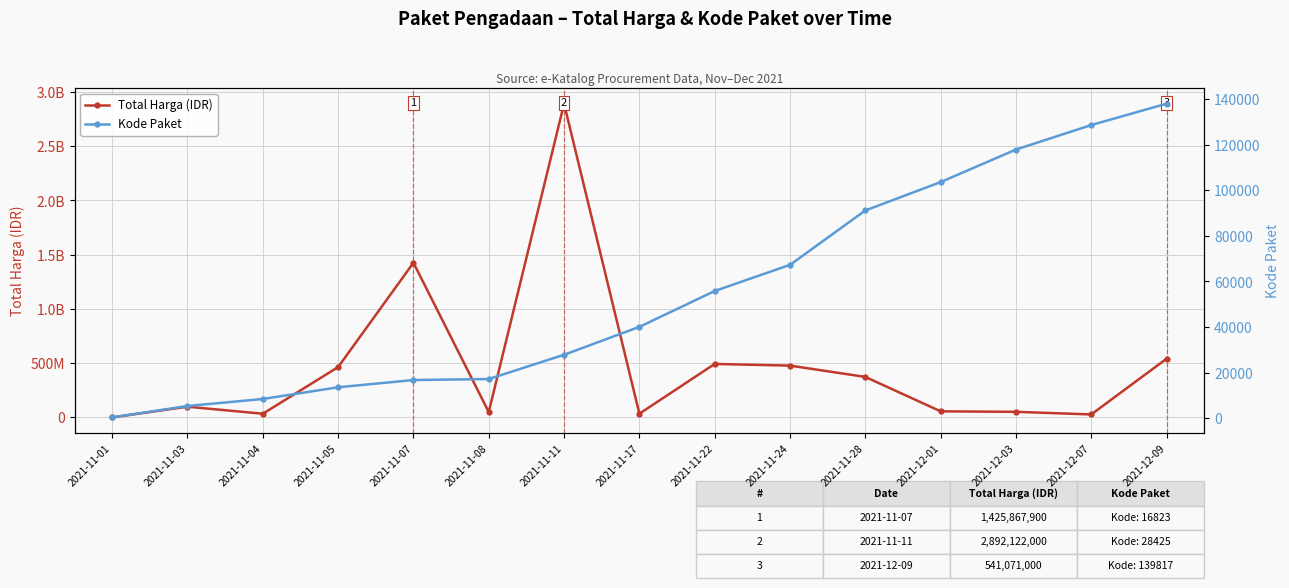

True or false: Kode Paket has more than 1 points higher than both neighbors.

False